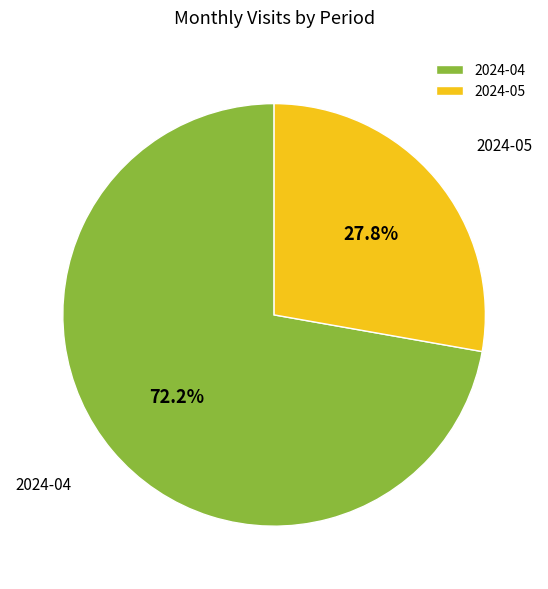

What percentage do 2024-05 and 2024-04 together represent?

100.0%